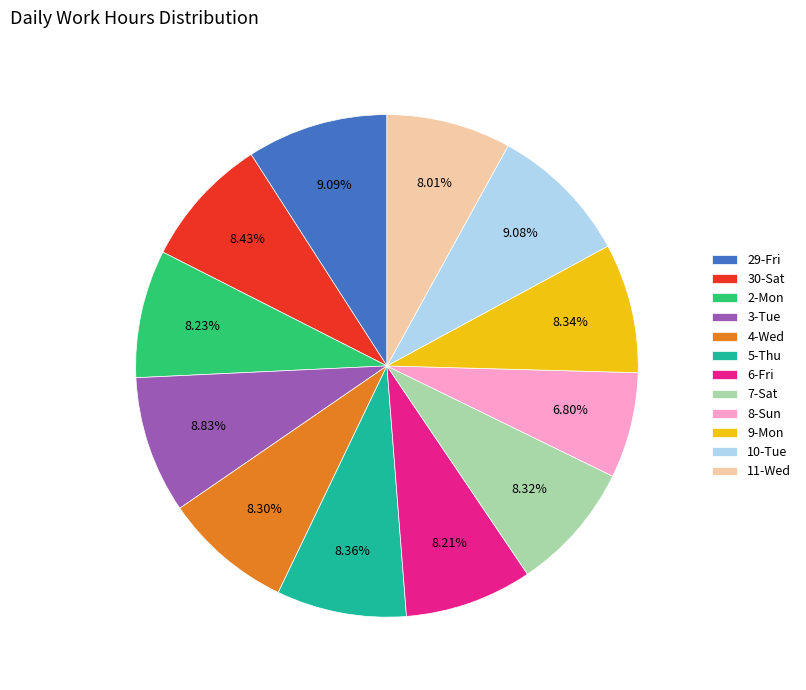

How many slices are in this pie chart?

12